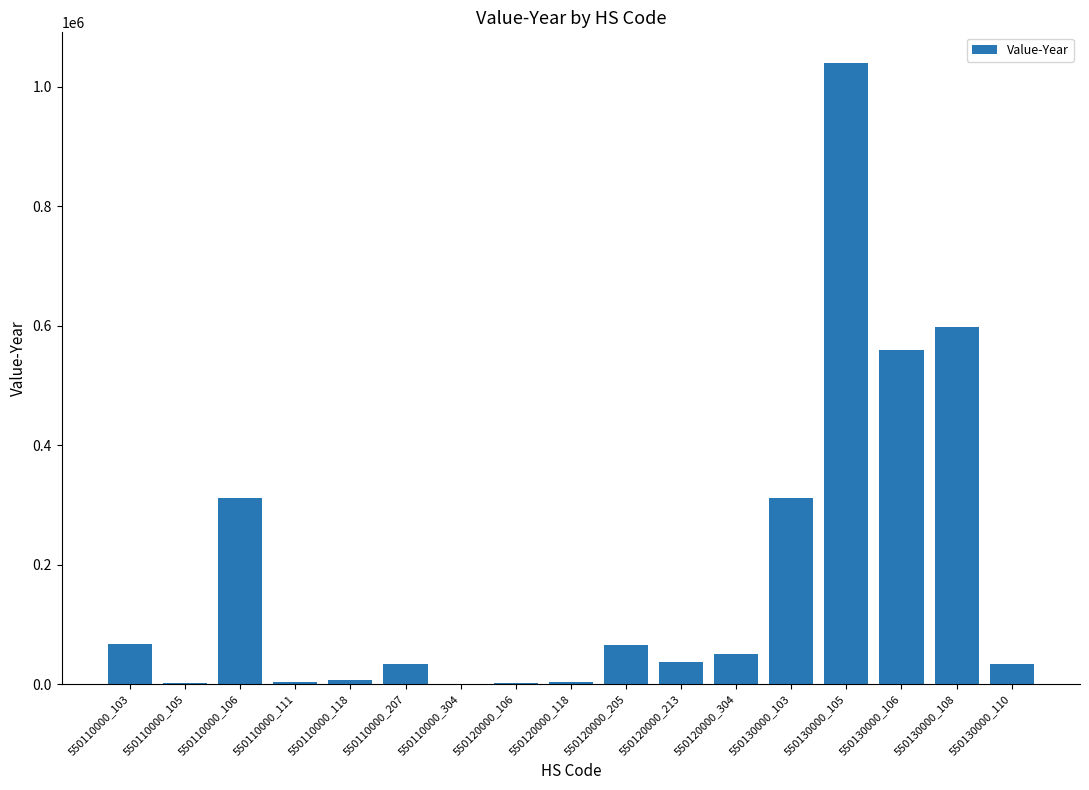

Which has a higher value, 550110000_304 or 550110000_106?

550110000_106